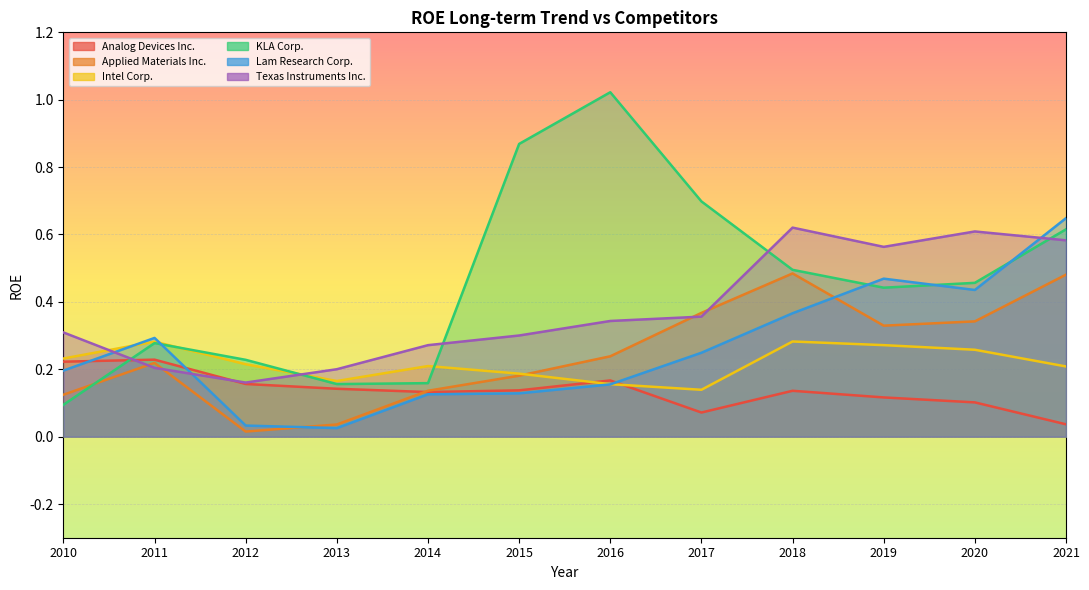

At which category is the sum across all series the highest?

2021